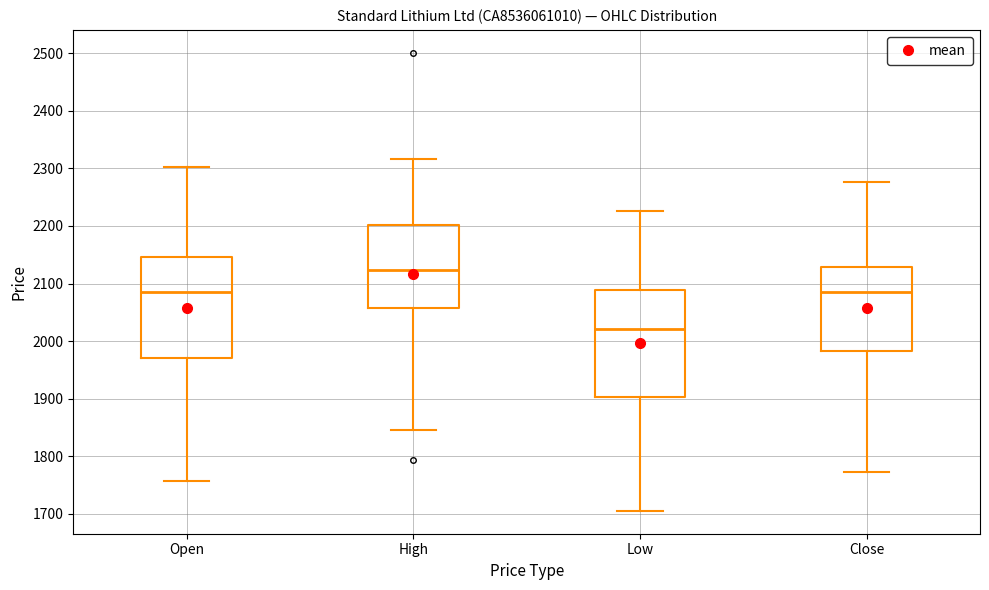

Comparing the boxes themselves (not the whiskers), which one is the tallest?

Low